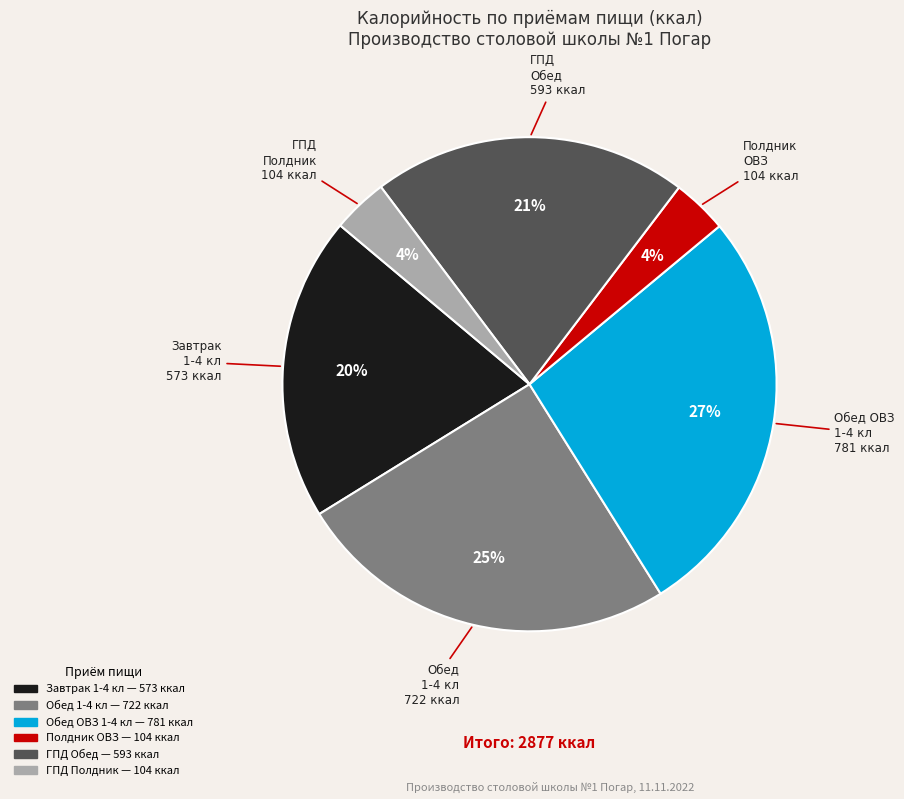

Is there any slice that represents more than half of the pie?

No